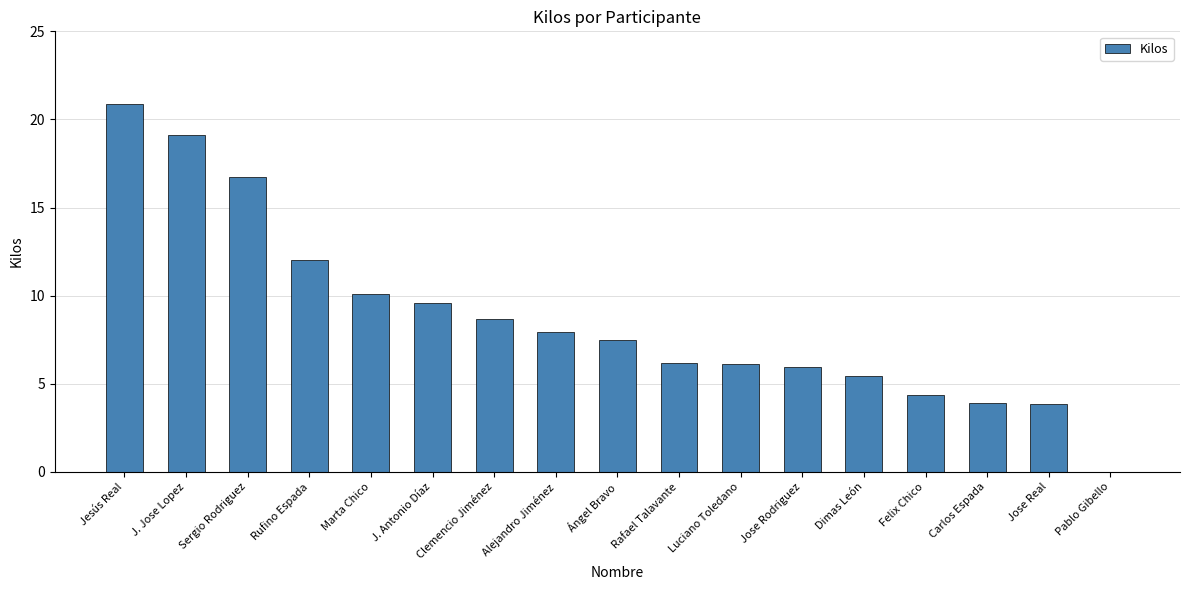

The chart shows a value of 9.8 at Jose Rodriguez. True or false?

False